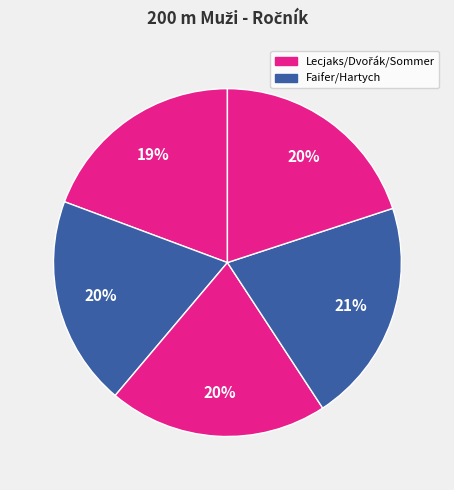

How many segments does this pie chart have?

5